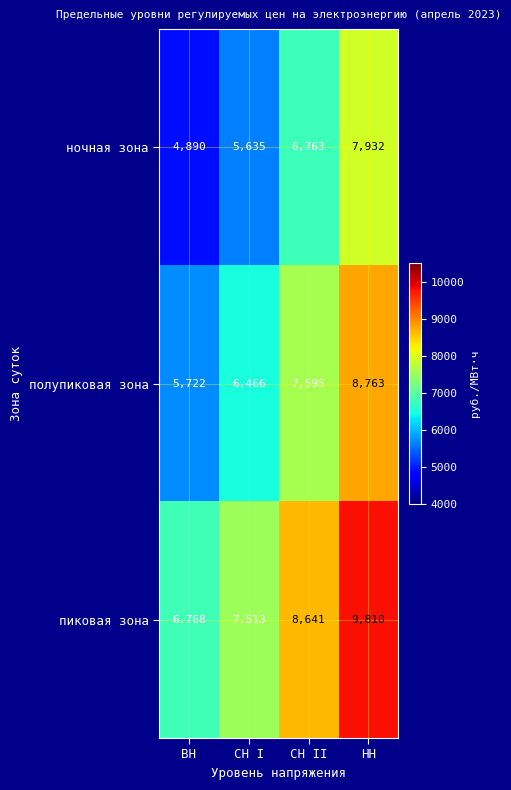

What is the difference between the highest and lowest values at ВН?

1878